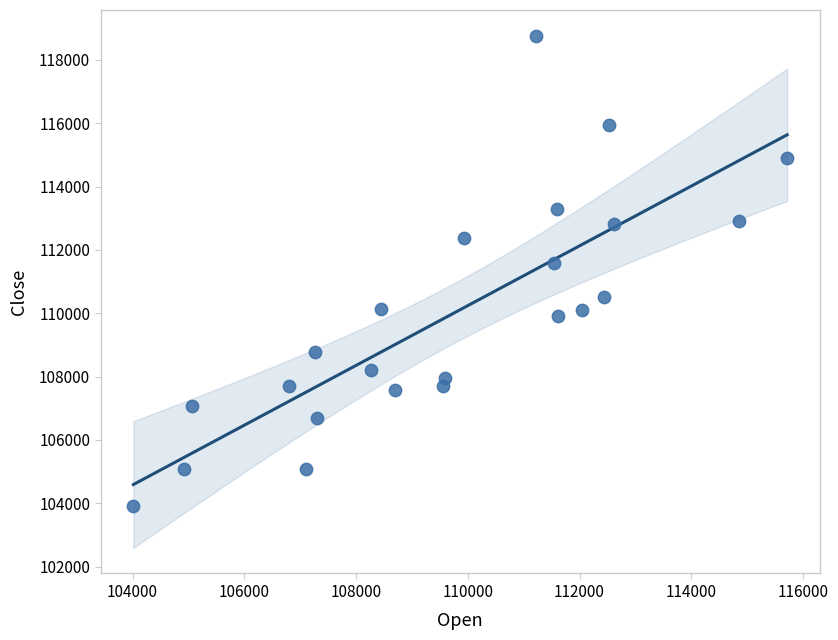

What is the range of Y values (max minus min)?

14840